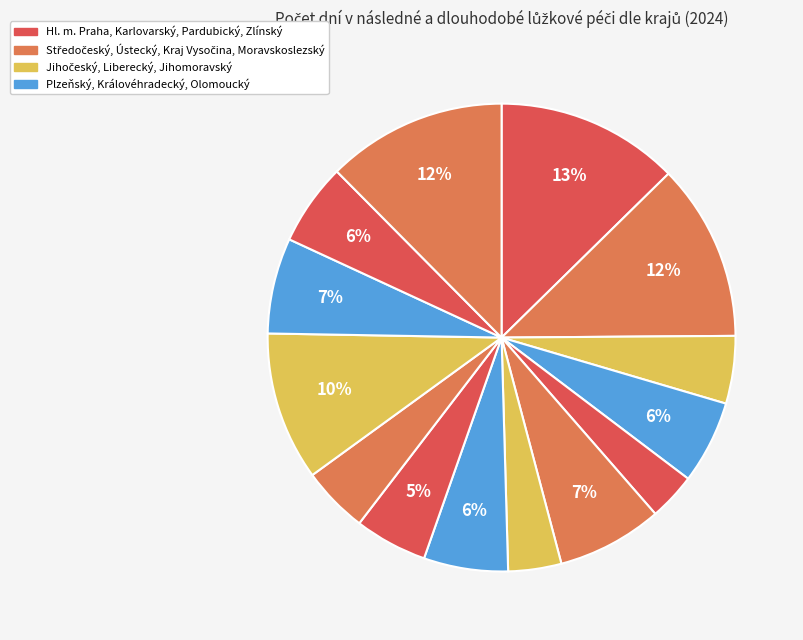

Count the number of slices in the pie.

14